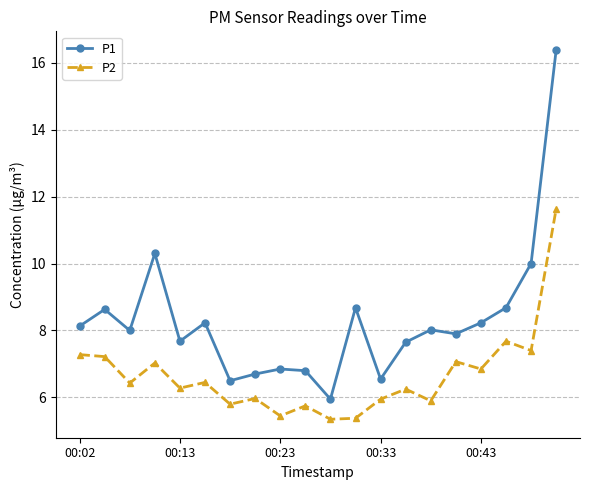

What are all the series names shown in the legend?

P1, P2